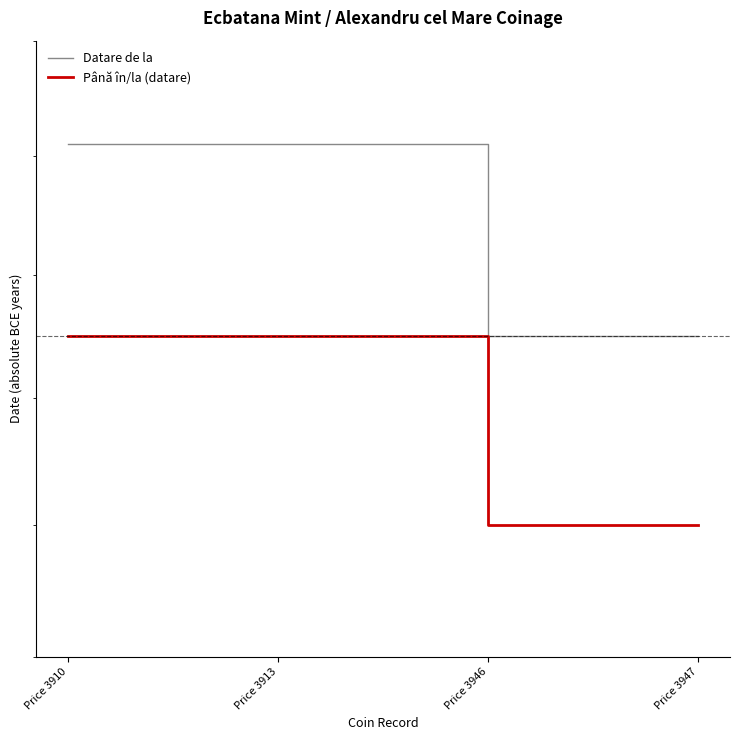

At how many categories does at least one series exceed 295?

2